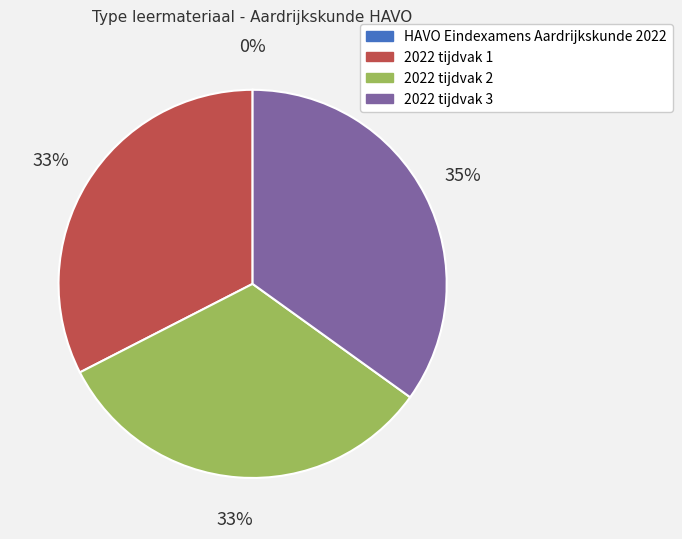

To the nearest percent, what portion does 2022 tijdvak 3 represent?

35%